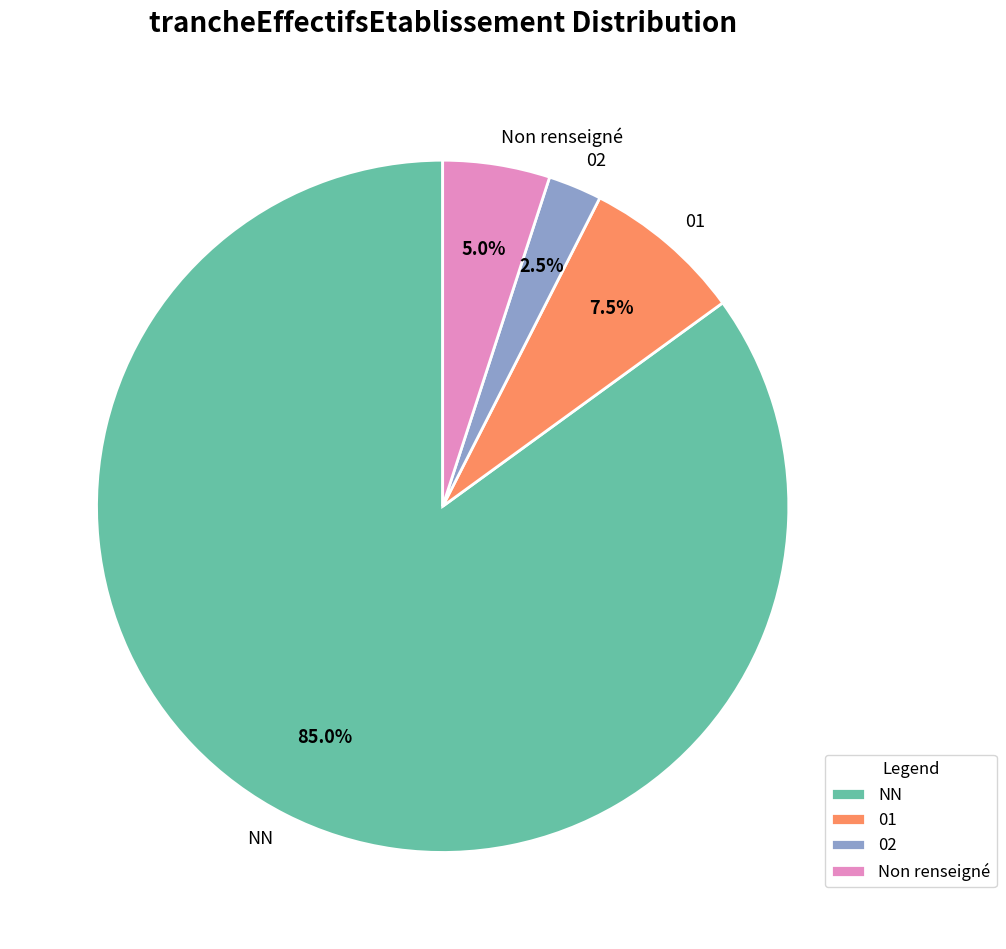

Rank the categories by value from highest to lowest.

NN, 01, Non renseigné, 02